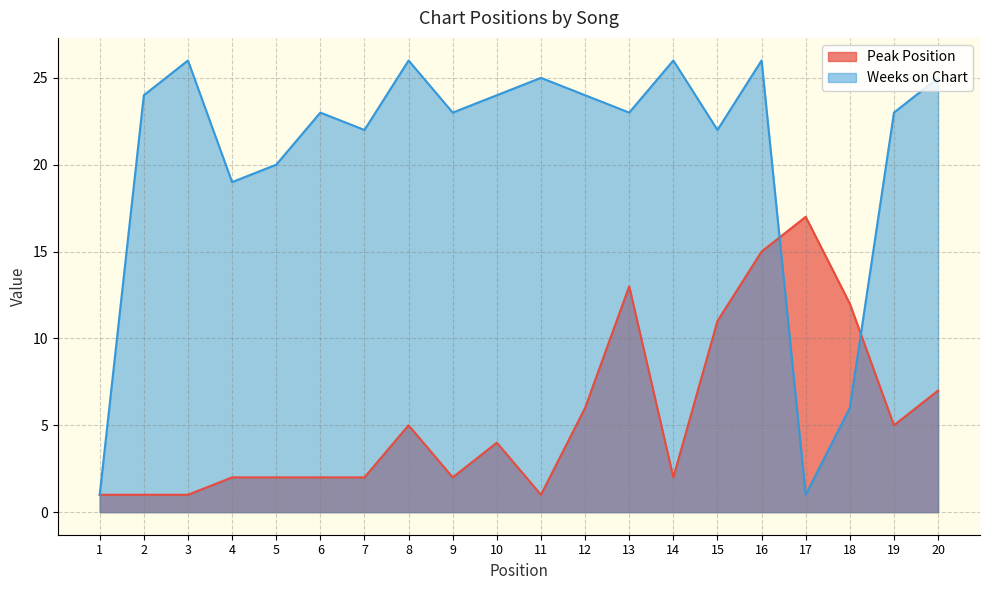

True or false: Peak Position has a value of 2 at 4.

True